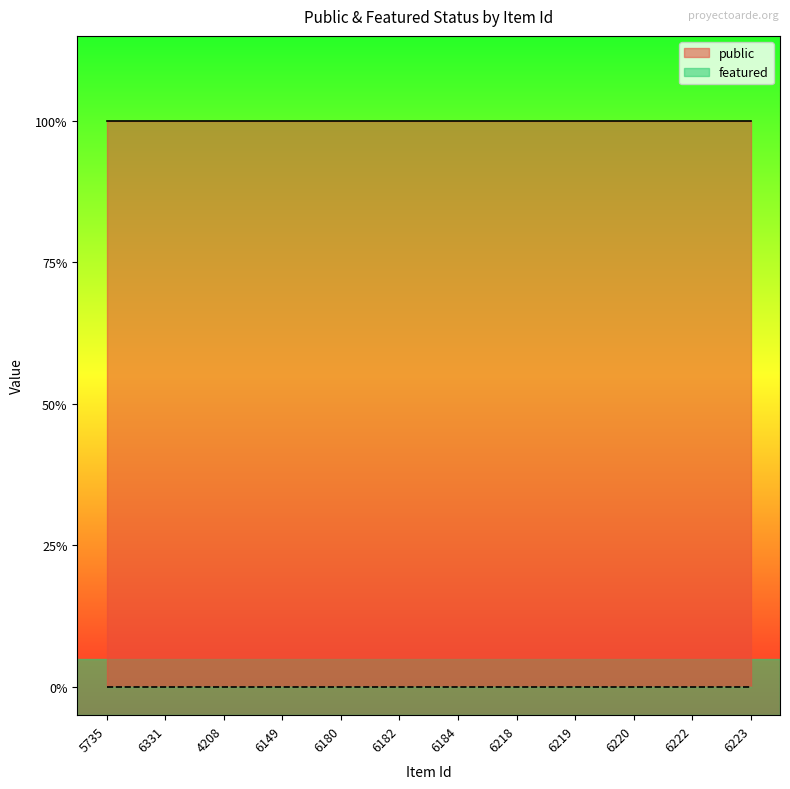

What is the total value across all series at 6218?

1